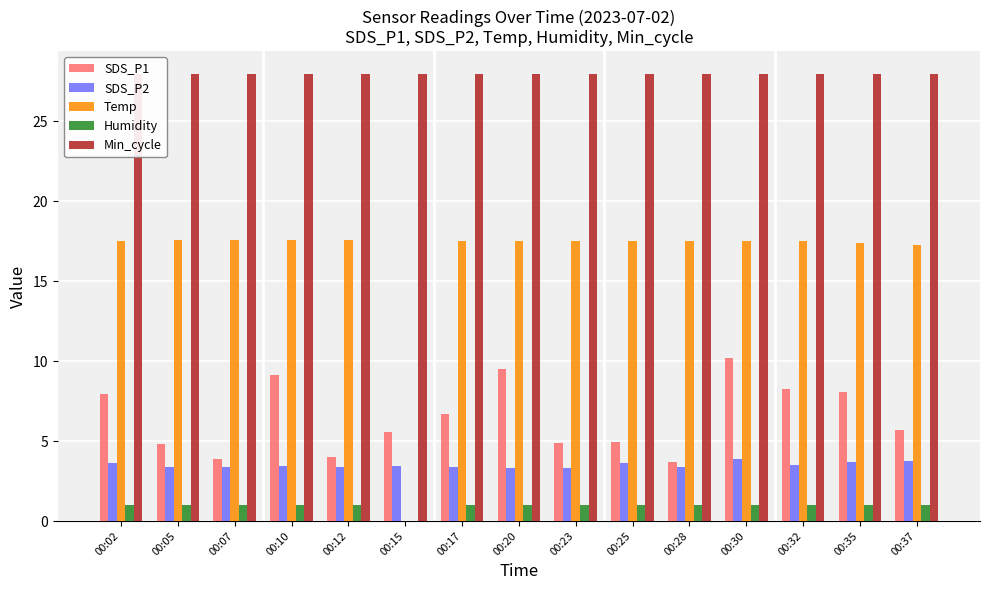

Read the Min_cycle value at 00:23.

28.0